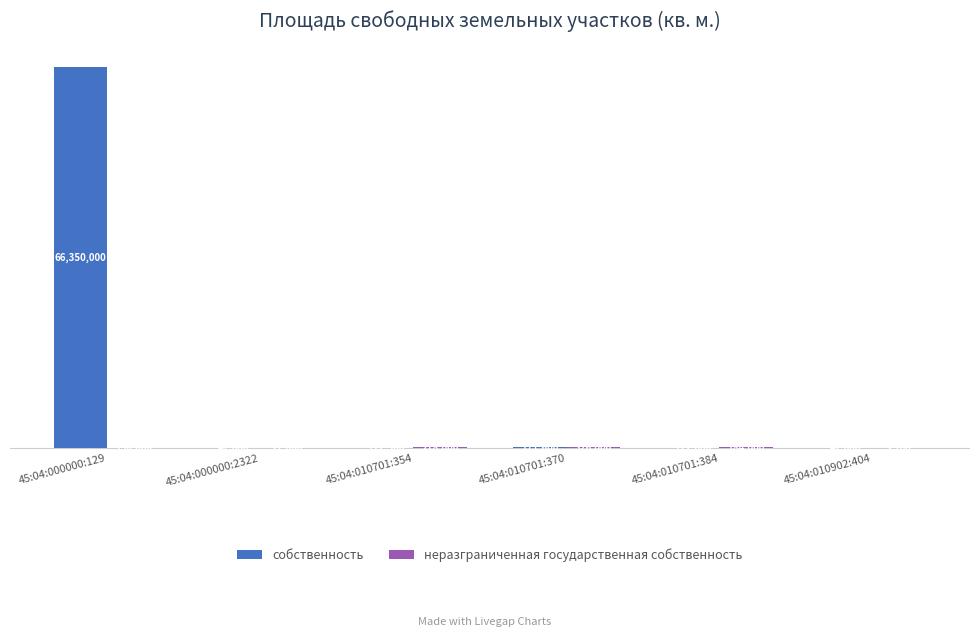

Does the chart contain stacked bars?

No